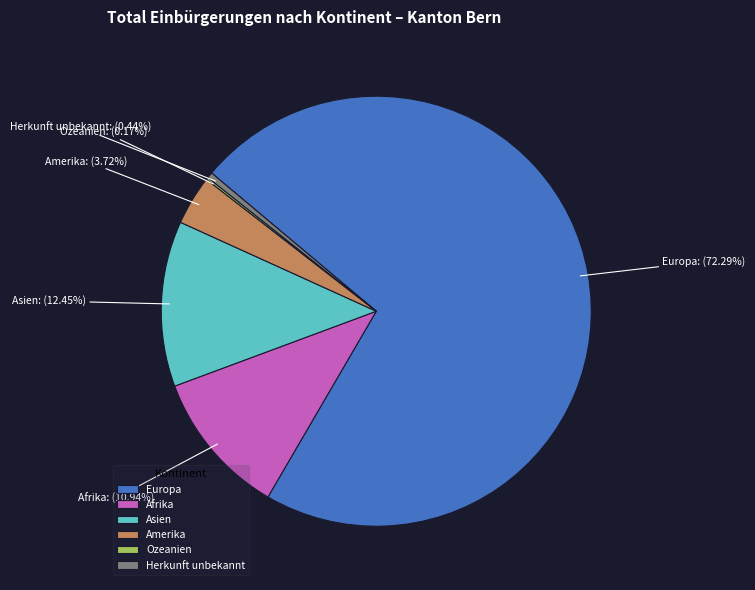

Which slice is the largest?

Europa